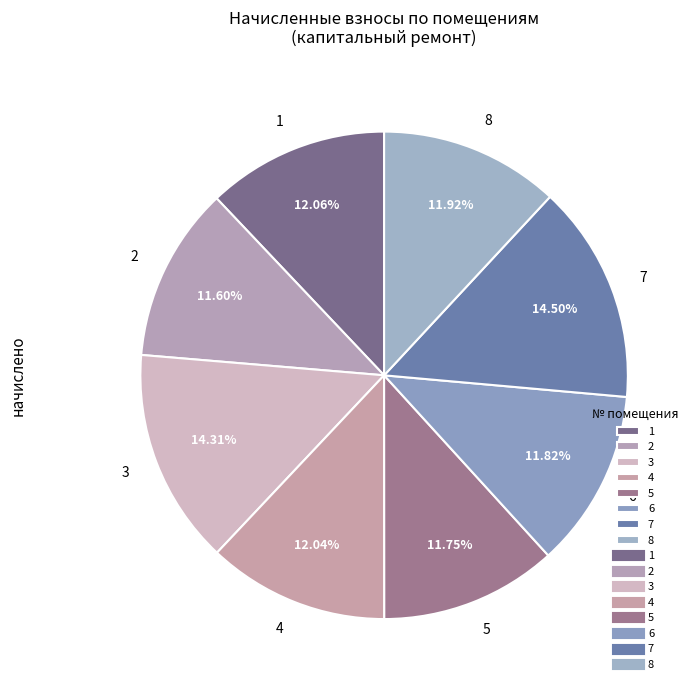

To the nearest percent, what is the difference between the 2 and 3 slice percentages?

3%